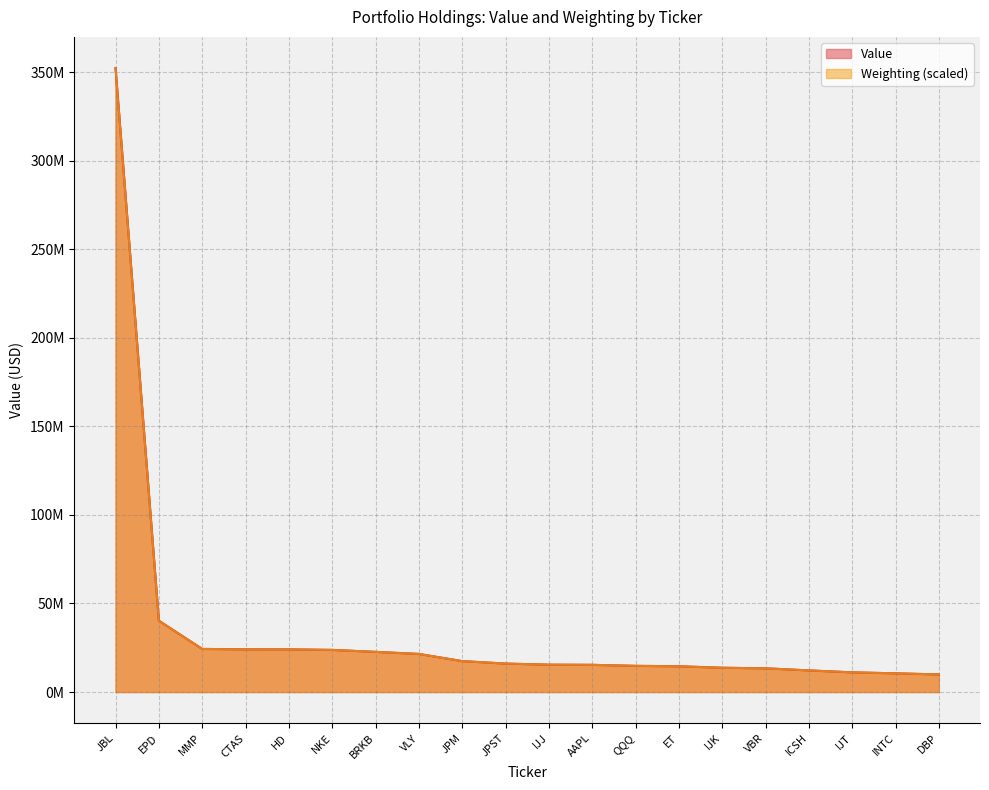

How many times do Weighting and Value cross each other?

8